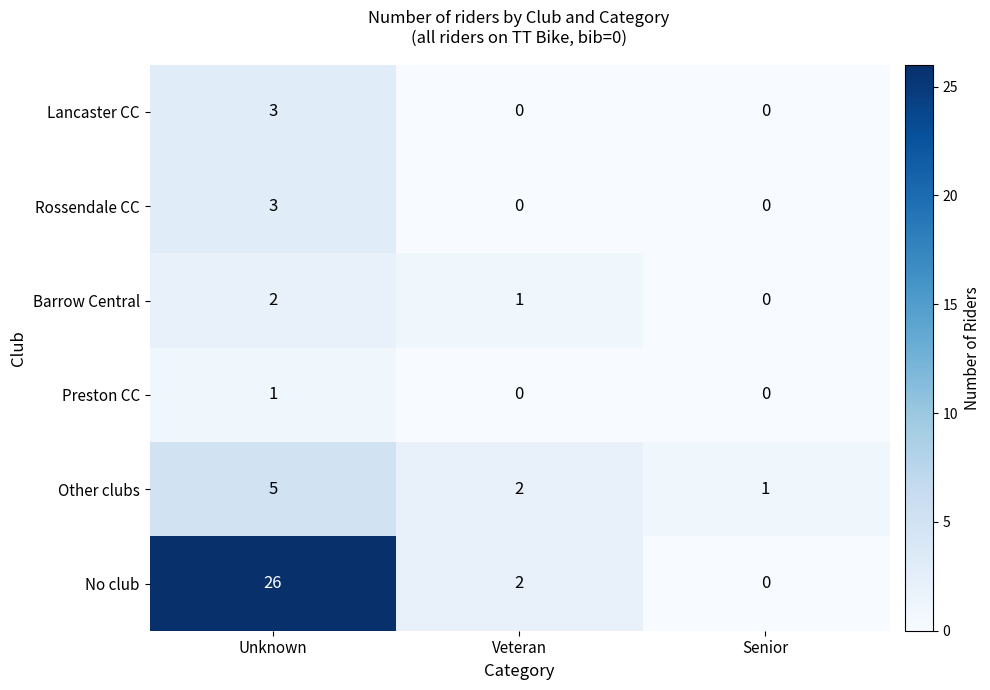

At which category does the chart reach its peak across all series?

Unknown